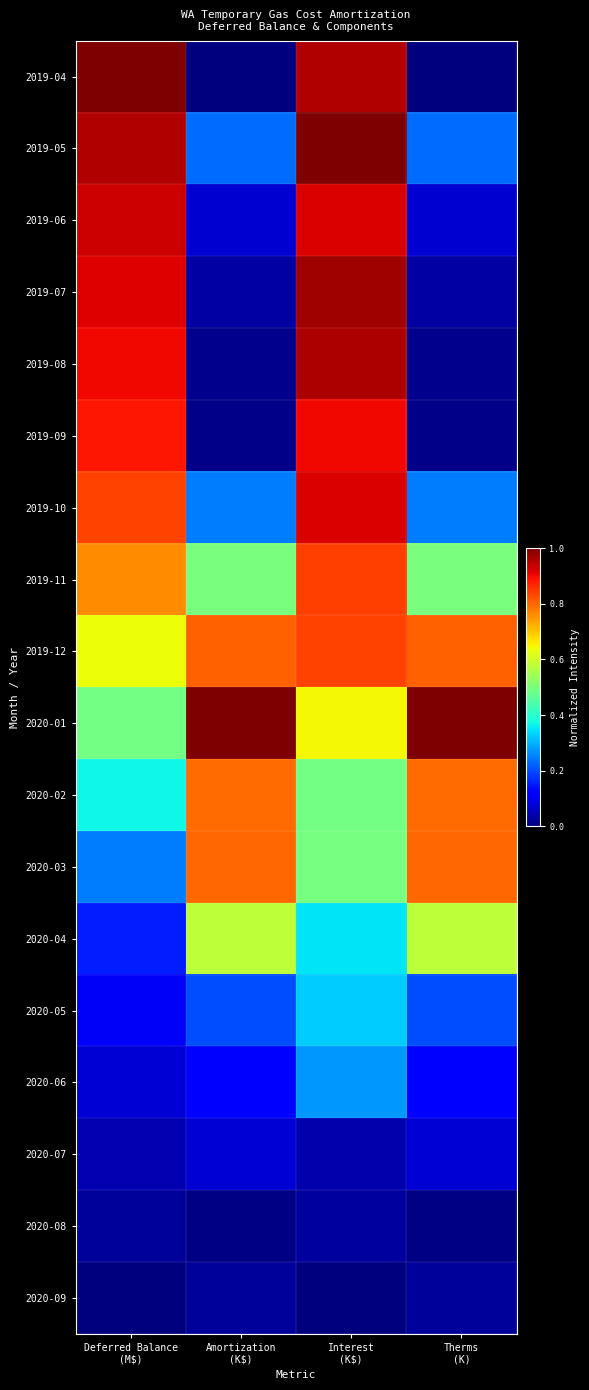

What is the total value across all series at Amortization
(K$)?

5.5